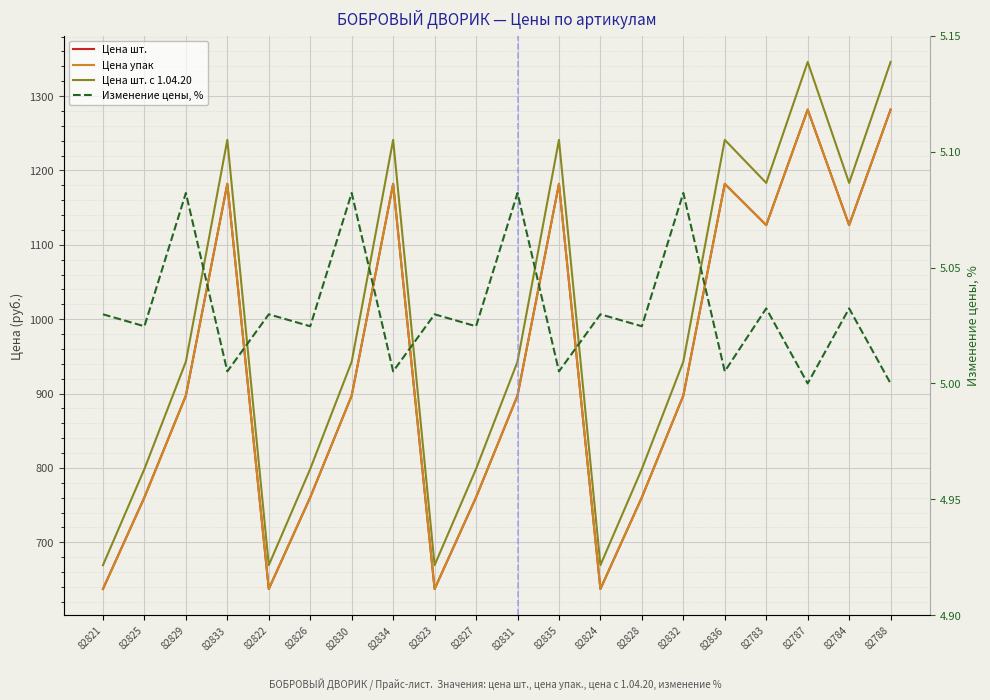

How many categories are shown in the chart?

20